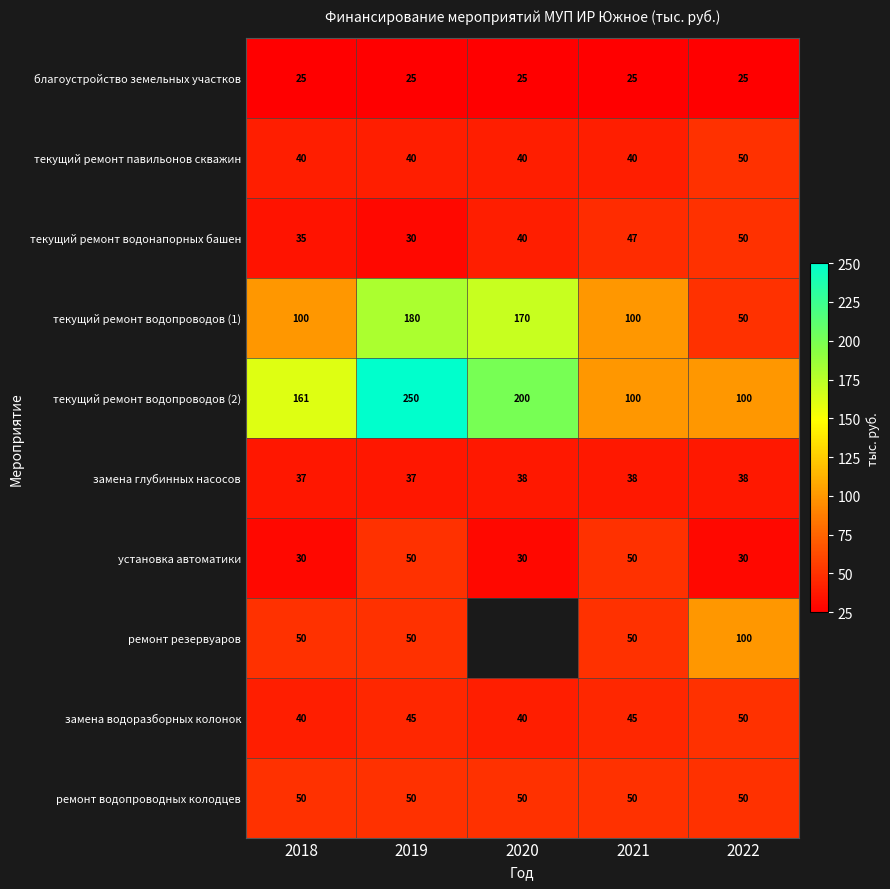

What is the difference between the maximum and minimum values in the текущий ремонт павильонов скважин series?

10